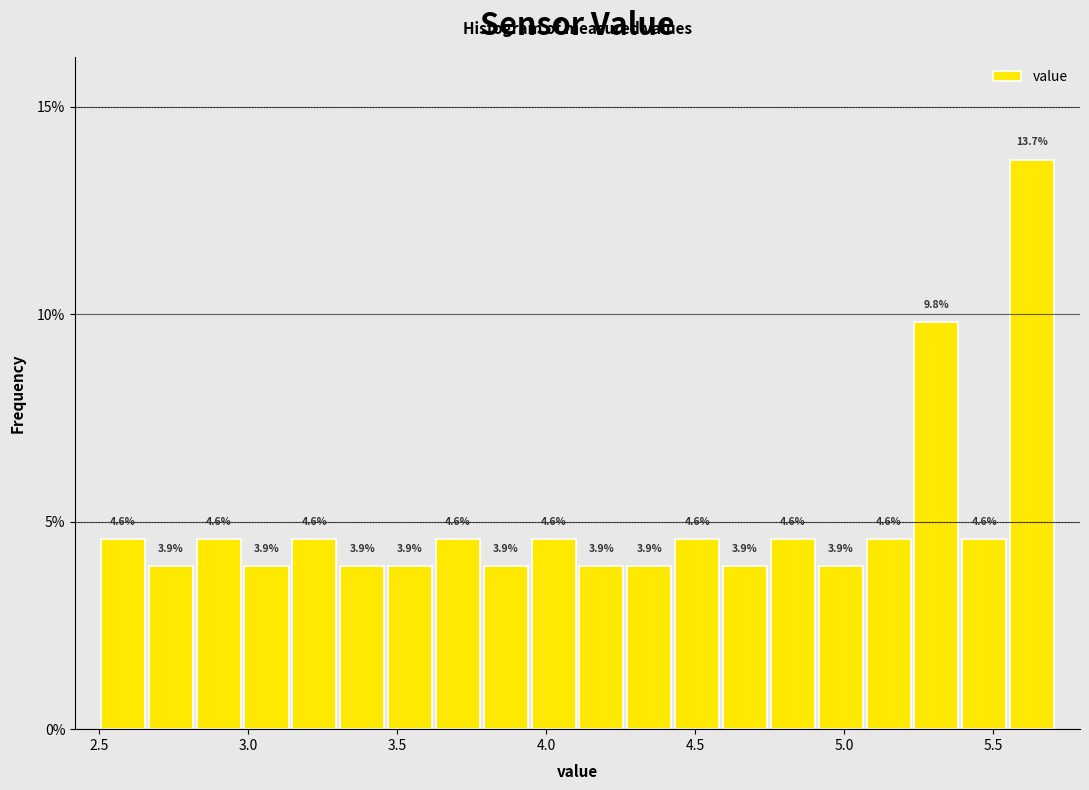

Around what value on the x-axis is the tallest bar? Give the approximate position of its centre, as read against the axis.

5.65